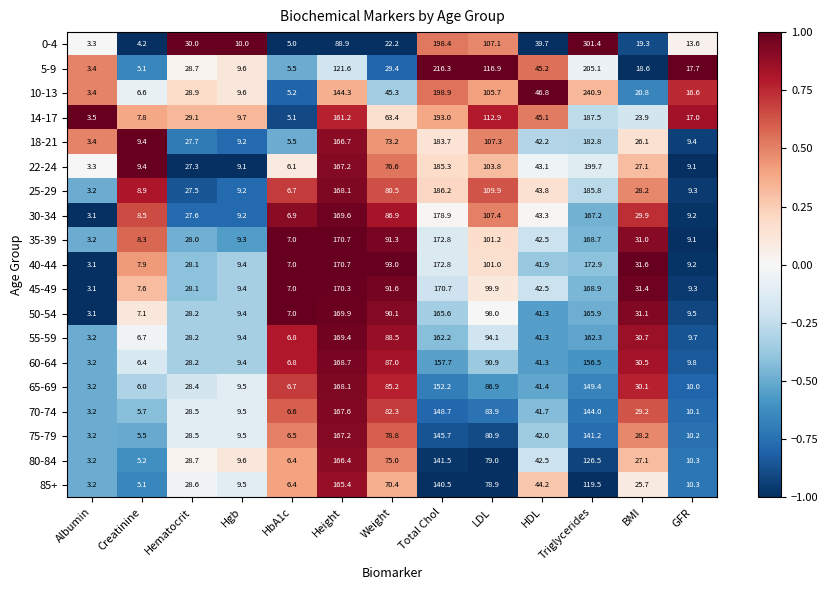

The value of 30-34 at Albumin is 5.1. True or false?

False